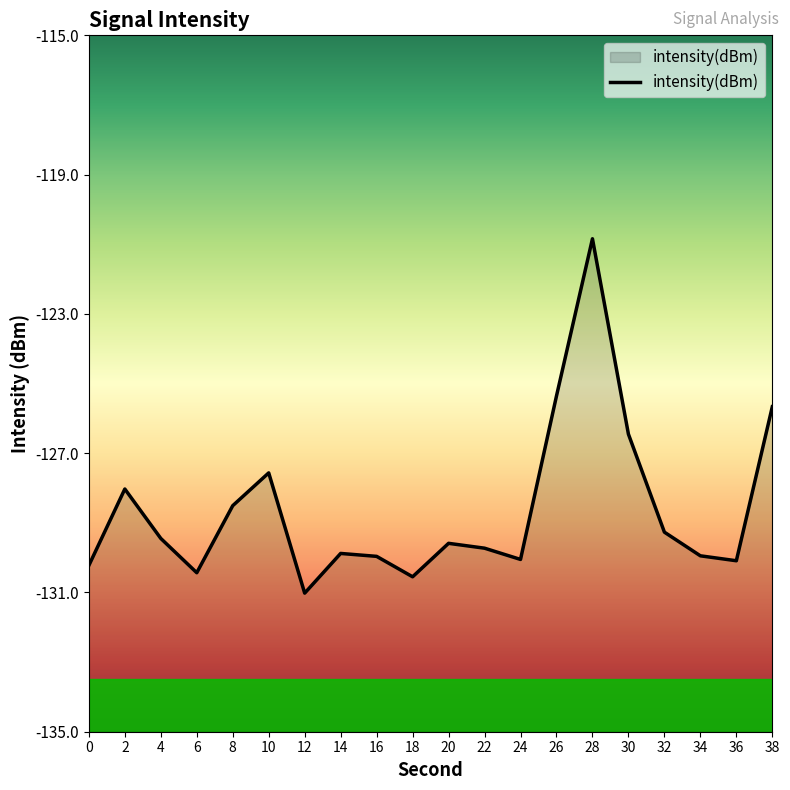

How many interior local peaks (higher than both neighbors) does the data have?

5